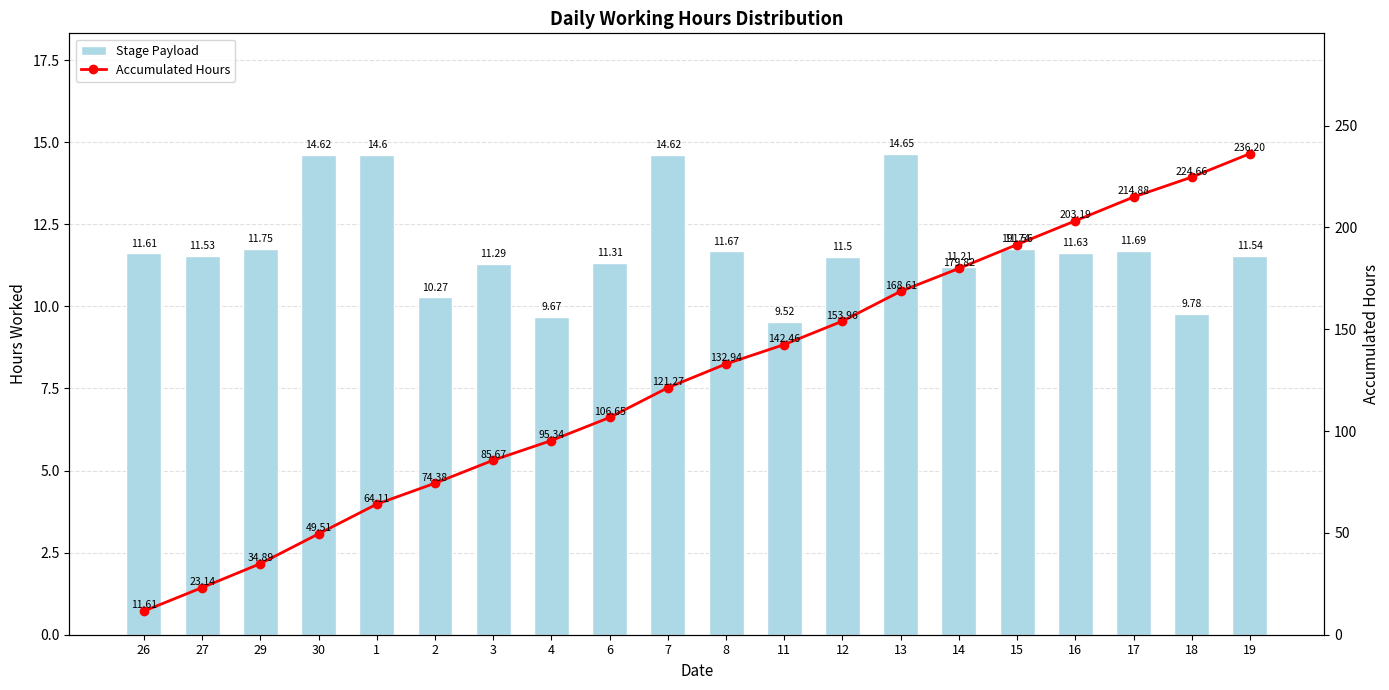

At which label does Accumulated Hours reach its peak?

19